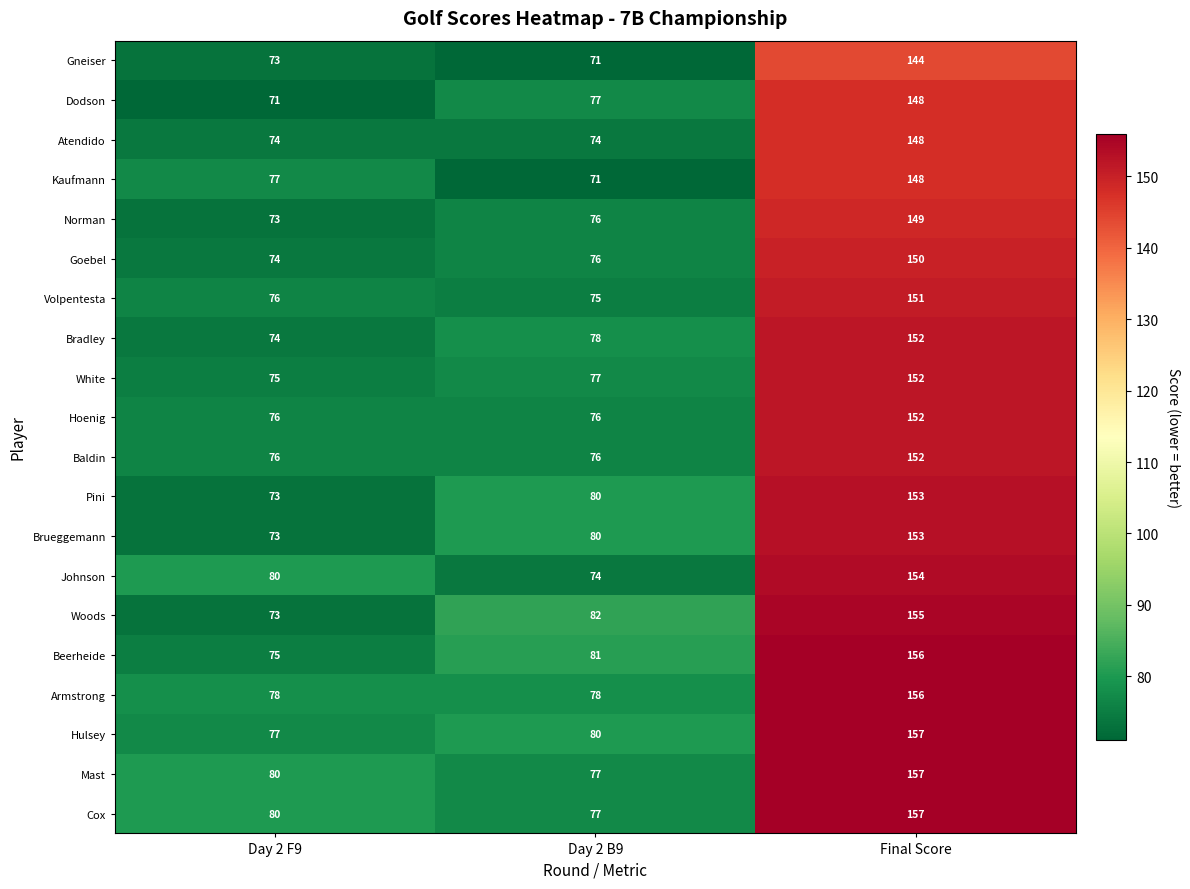

What is the total value across all series at Day 2 B9?

1536